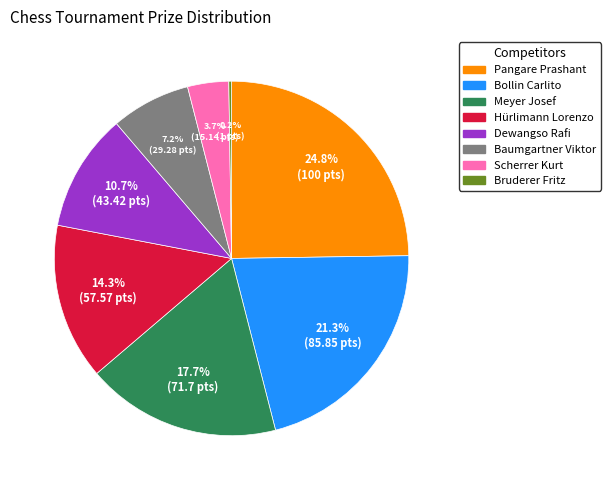

What percentage is the Dewangso Rafi slice, to the nearest percent?

11%